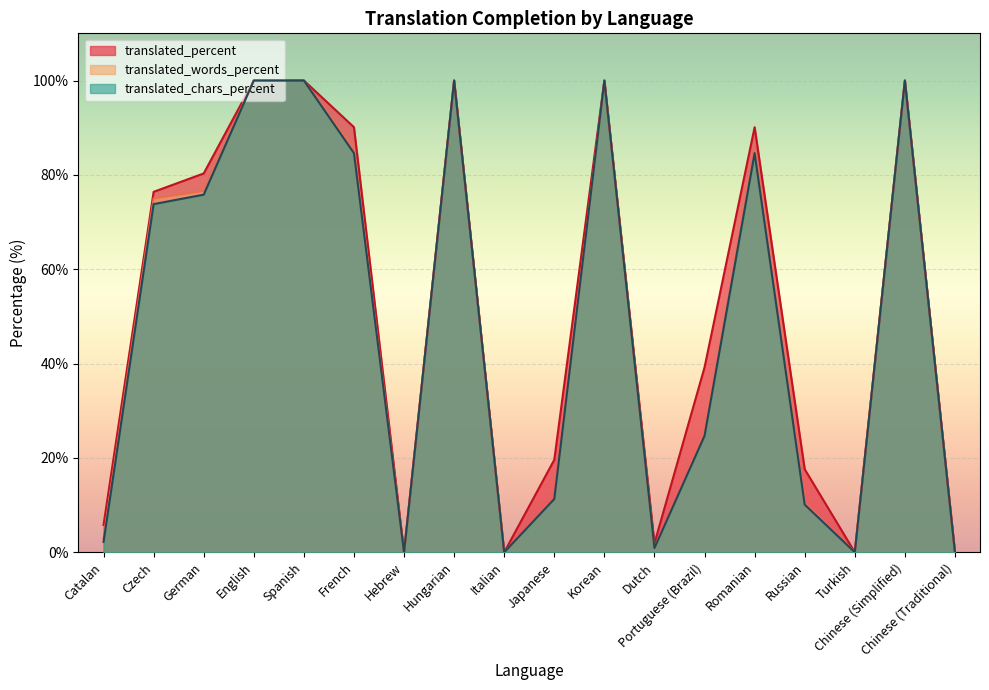

Reading right to left, transcribe all the data shown in this chart.

translated_percent: 0.0	100.0	0.0	17.6	90.1	39.2	1.9	100.0	19.6	0.0	100.0	0.0	90.1	100.0	100.0	80.3	76.4	5.8
translated_words_percent: 0.0	100.0	0.0	10.5	85.3	25.2	0.9	100.0	11.4	0.0	100.0	0.0	85.3	100.0	100.0	76.6	75.0	2.9
translated_chars_percent: 0.0	100.0	0.0	10.1	84.6	24.7	0.9	100.0	11.3	0.0	100.0	0.0	84.6	100.0	100.0	75.8	73.8	2.2